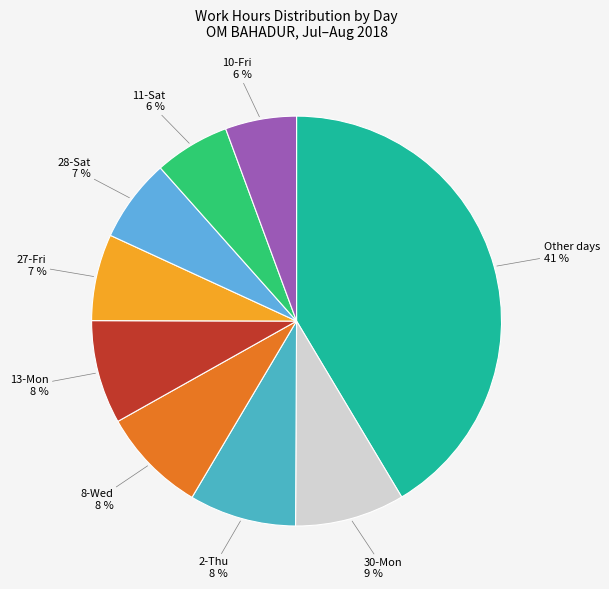

What percentage is the 28-Sat slice, to the nearest percent?

7%